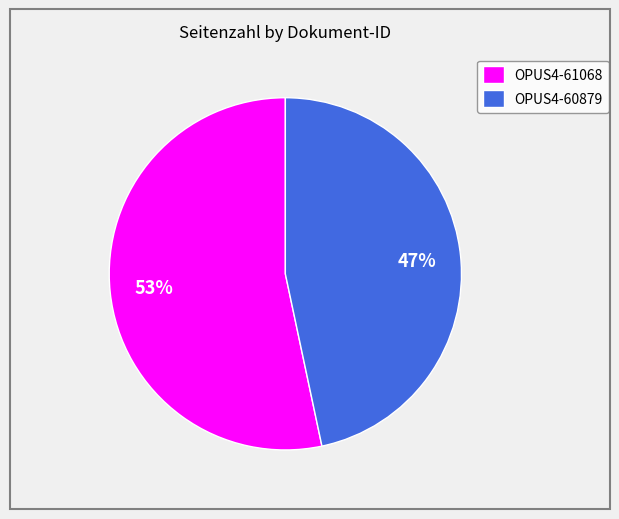

Which slice is the smallest?

OPUS4-60879